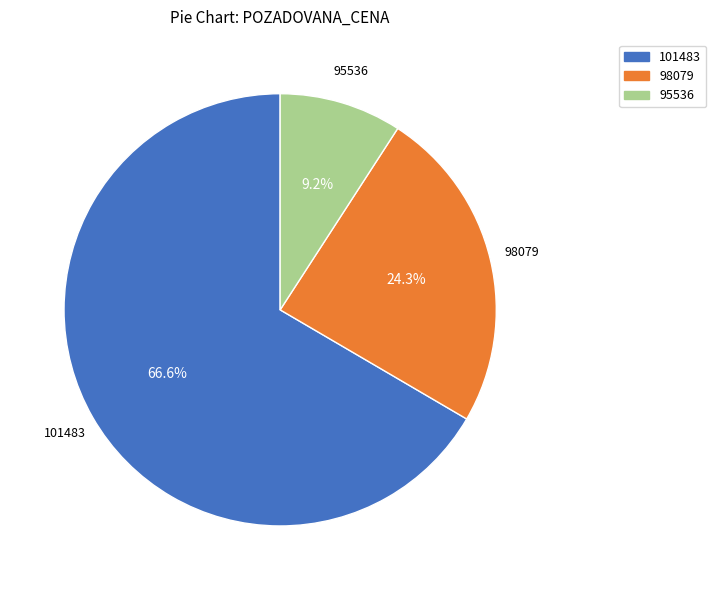

How many slices are in this pie chart?

3